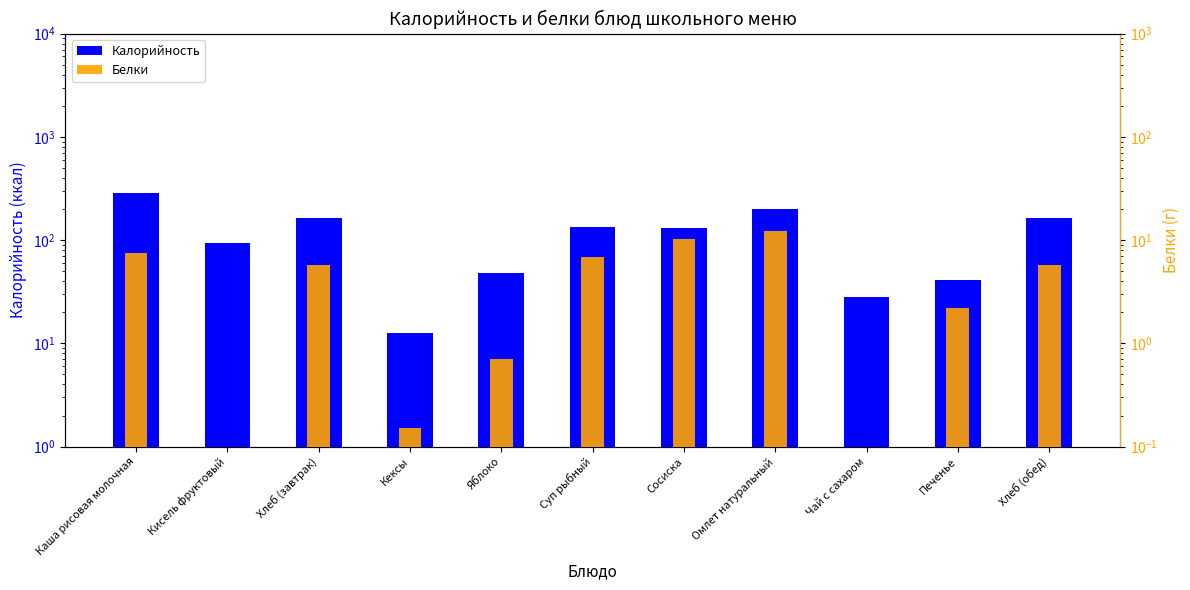

Between Печенье and Хлеб (завтрак), which is larger?

Хлеб (завтрак)